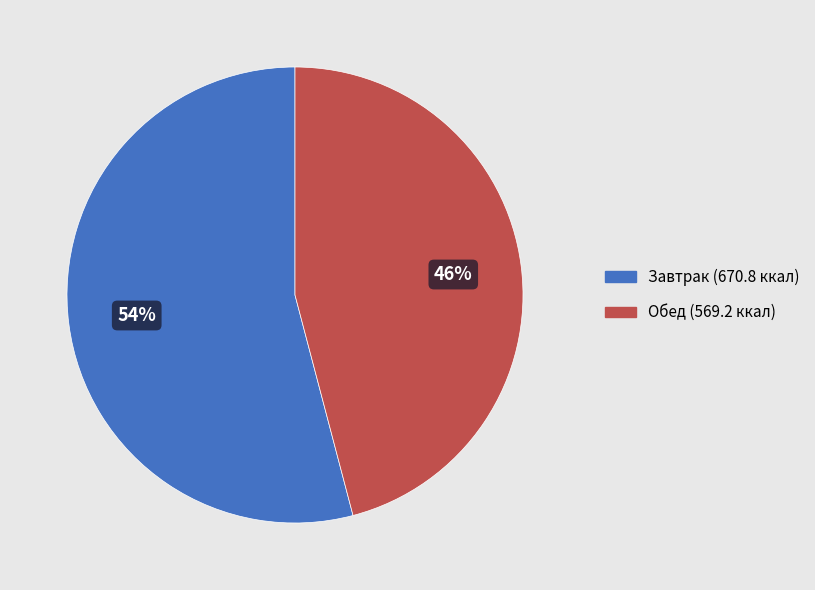

Combined, do Обед and Завтрак account for over 50%?

Yes